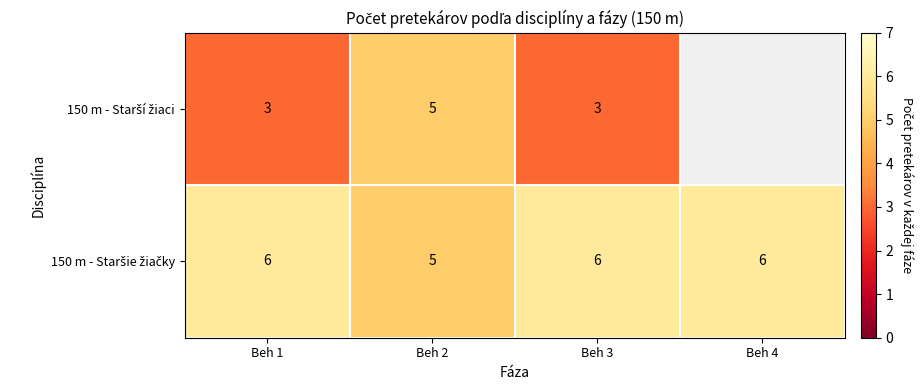

What is the spread (max minus min) of values at Beh 1?

3